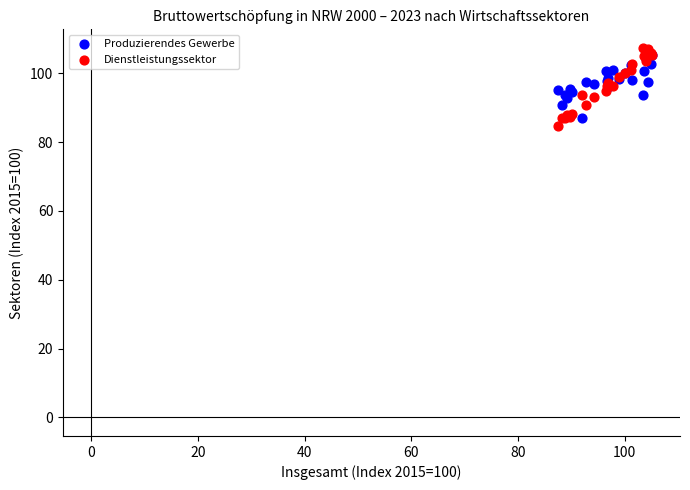

What are all the series names shown in the legend?

Produzierendes Gewerbe, Dienstleistungssektor